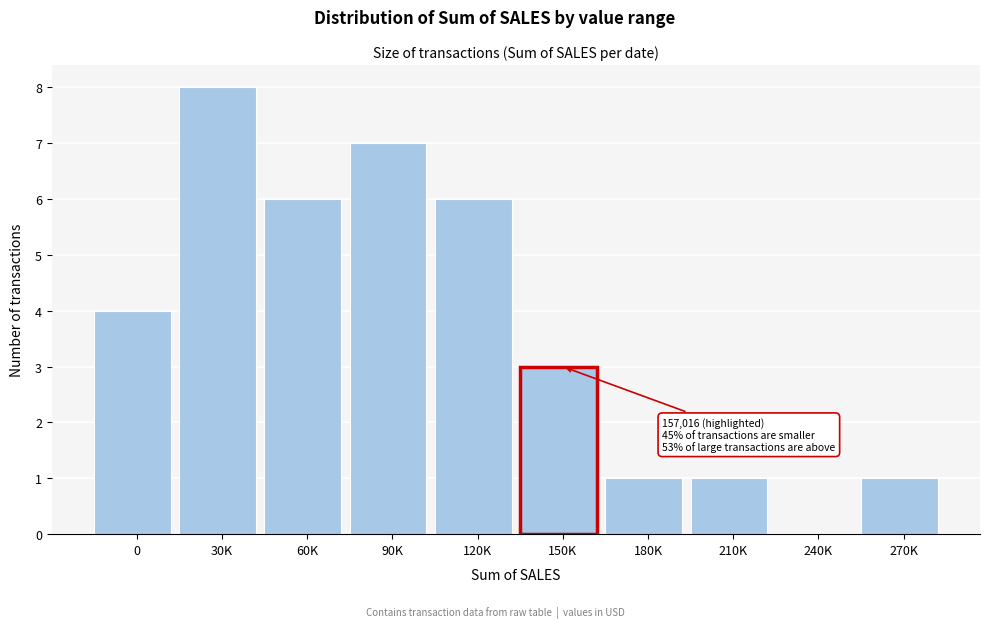

Reading right to left, transcribe all the data shown in this chart.

270K=1	240K=0	210K=1	180K=1	150K=3	120K=6	90K=7	60K=6	30K=8	0=4